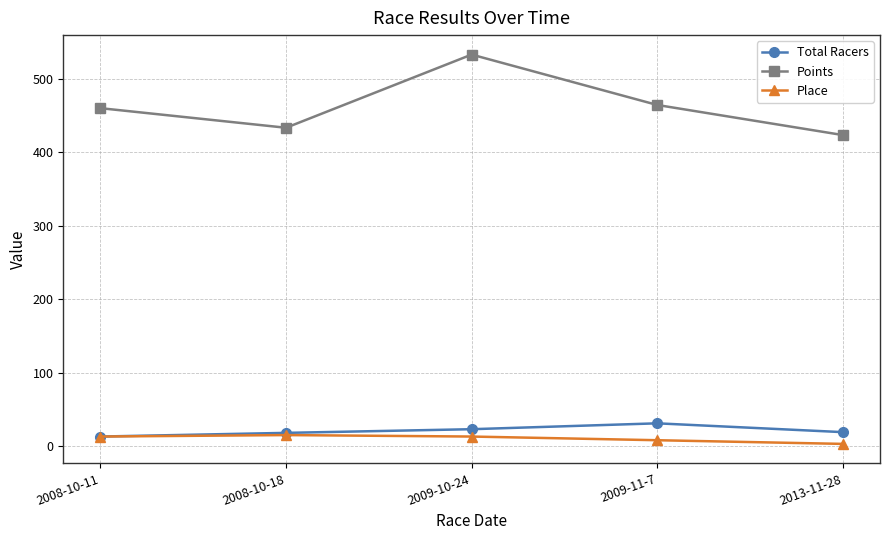

How many lines are shown in the chart?

3